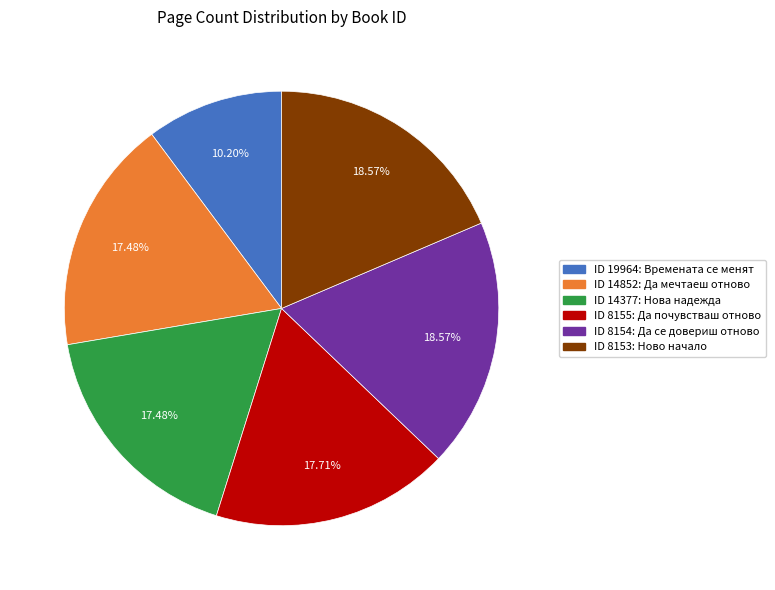

Is there any slice that represents more than half of the pie?

No